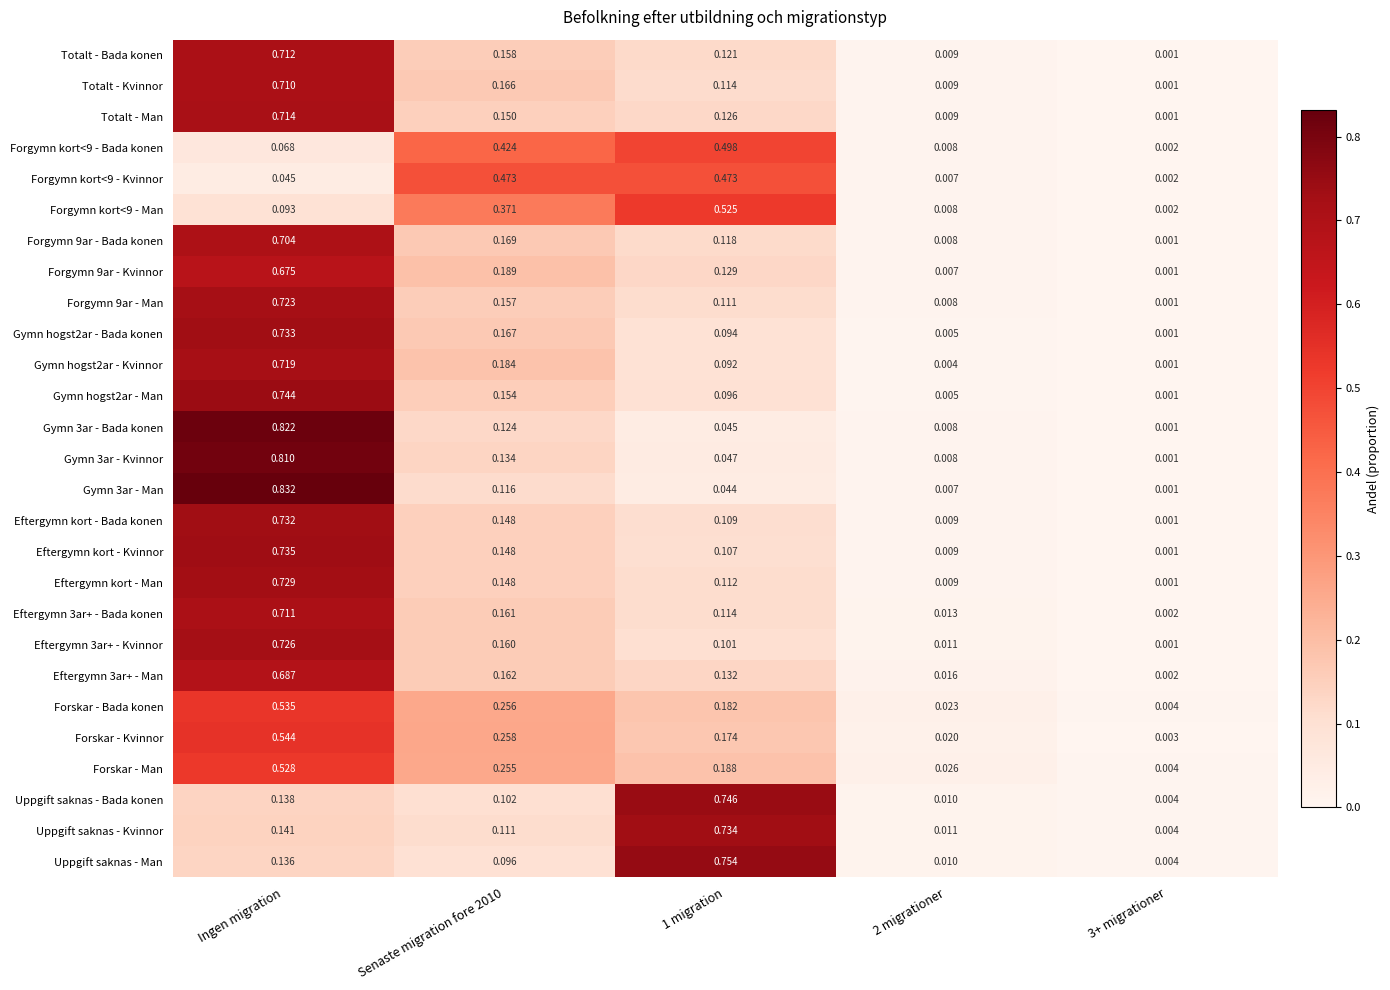

Which category has the highest value in the Forgymn 9ar - Bada konen series?

Ingen migration